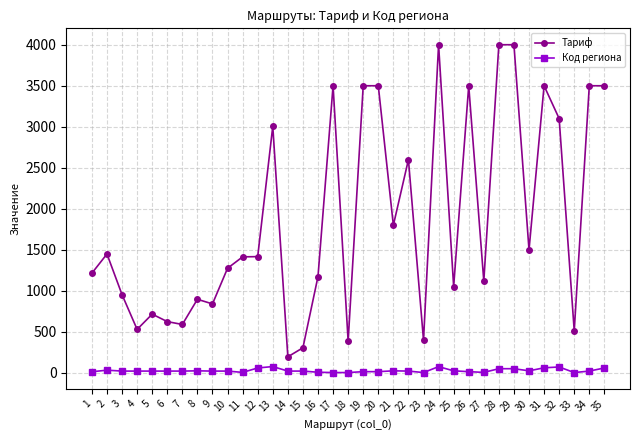

Where does the Код региона series first go above 23?

2